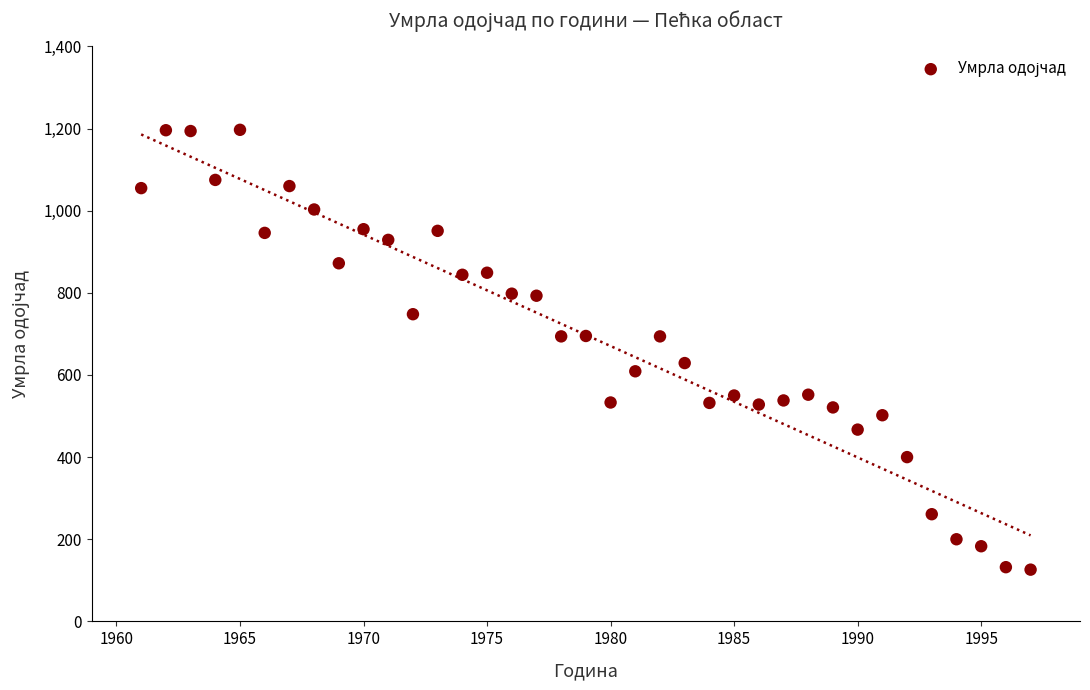

What is the range of X values (max minus min)?

36